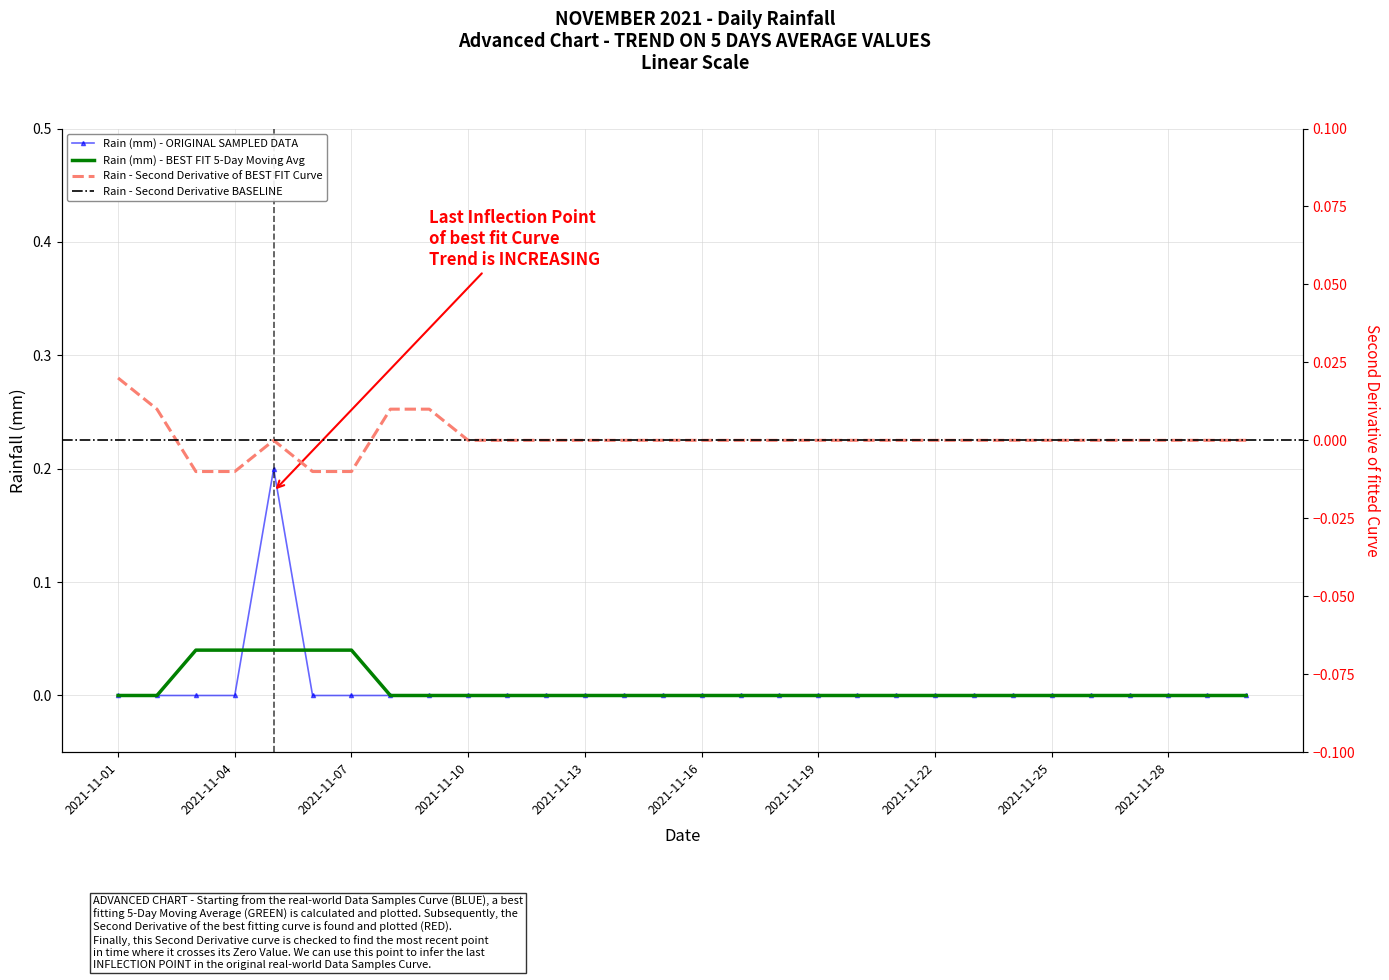

The value at 2021-11-29 is 0.0. True or false?

True